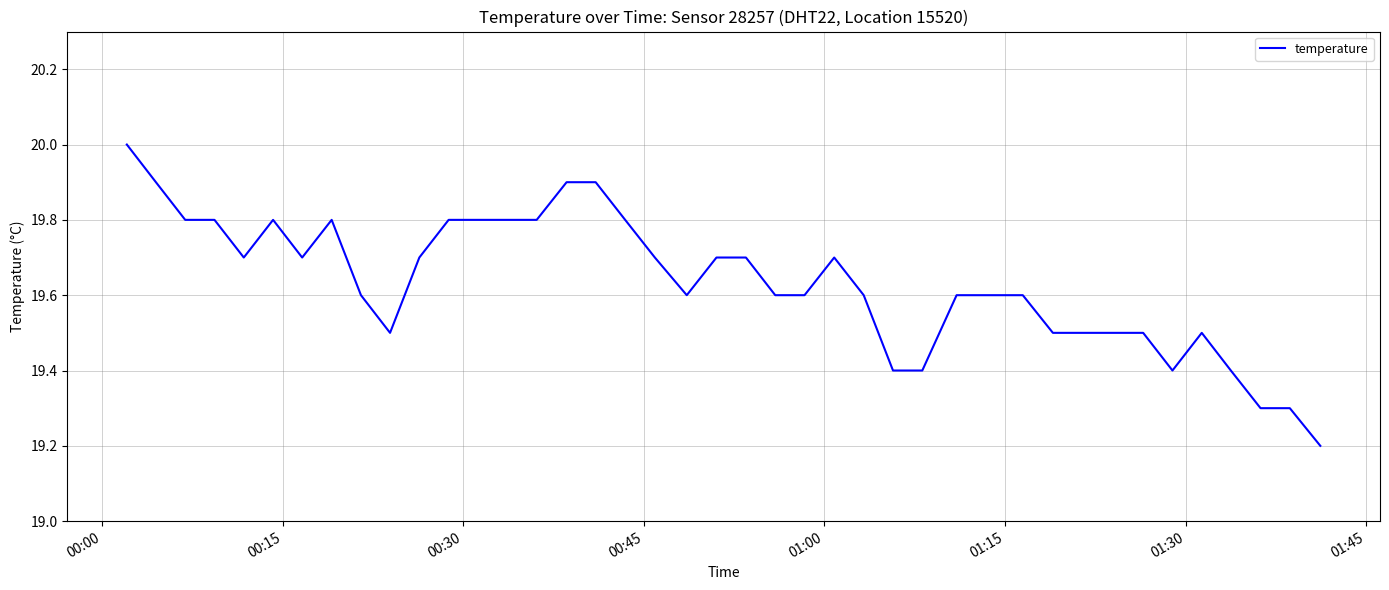

What is the maximum value shown in the chart?

20.0